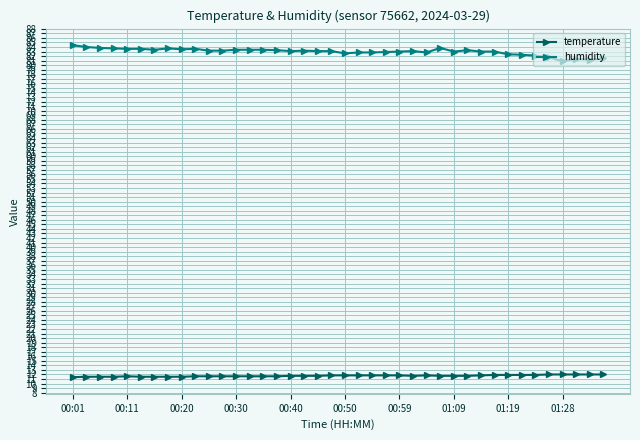

Which series has the largest total across all categories?

humidity